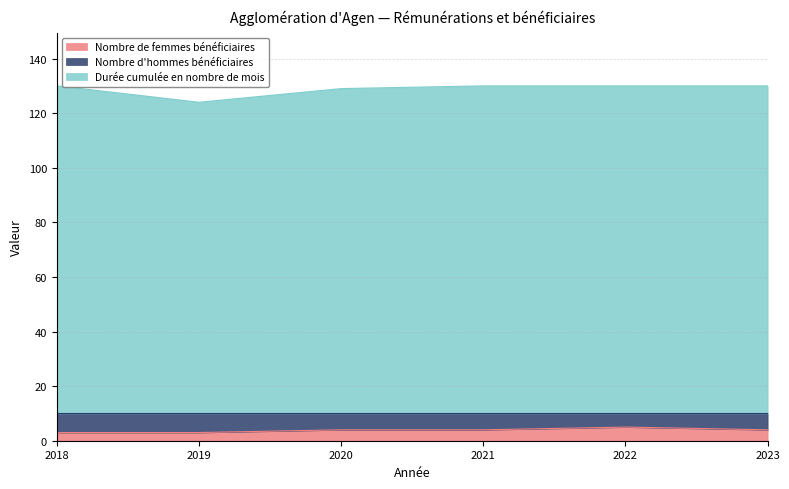

Where is the first local minimum for Durée cumulée en nombre de mois?

2019